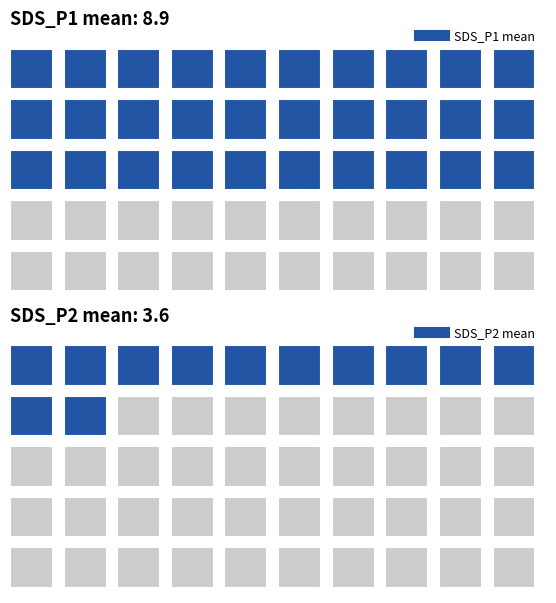

What are all the series names shown in the legend?

SDS_P1, SDS_P2